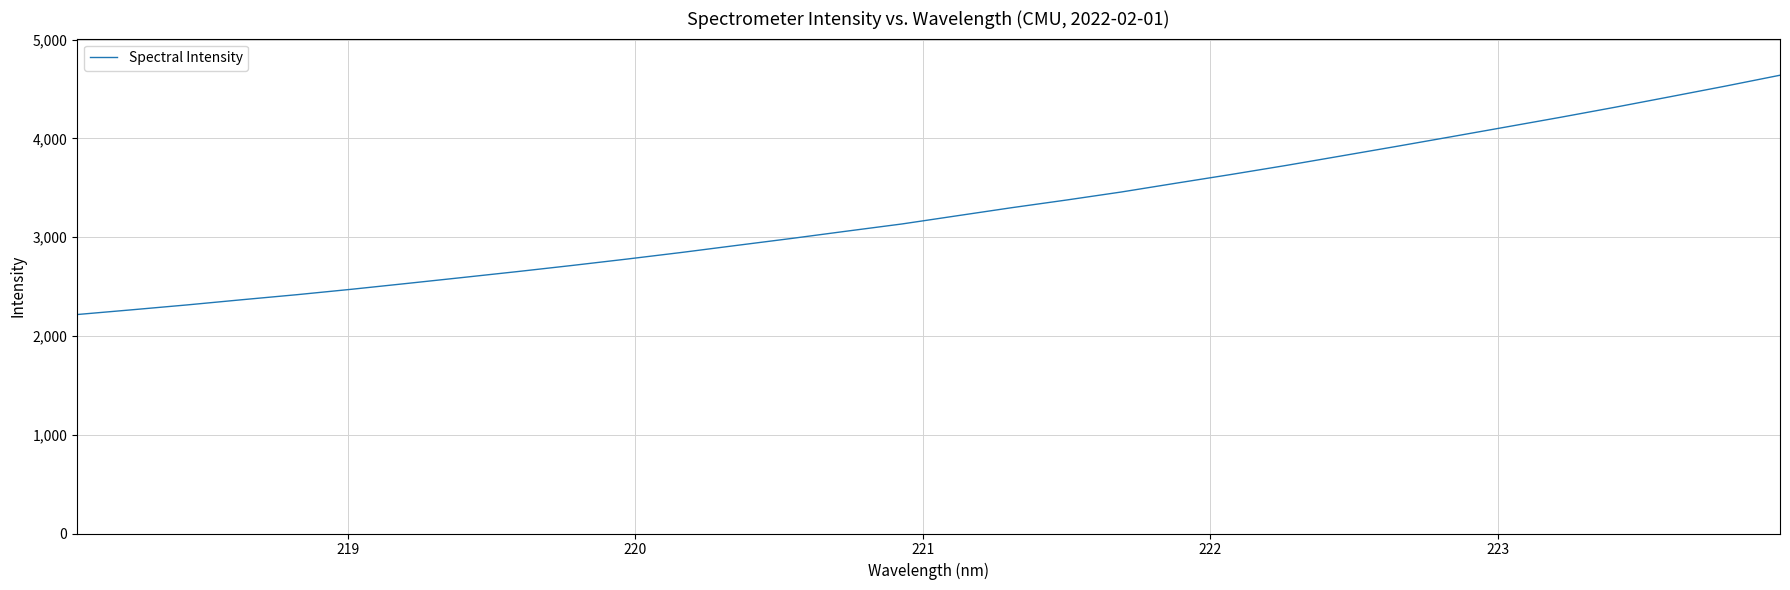

What is the difference between the maximum and minimum values?

2422.7